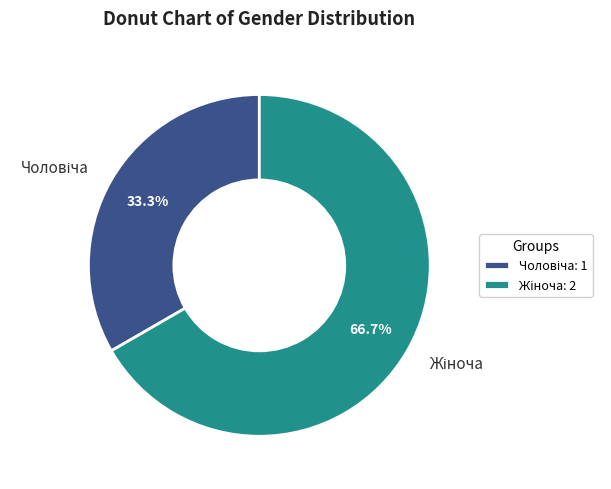

Is there a majority slice in this chart?

Yes